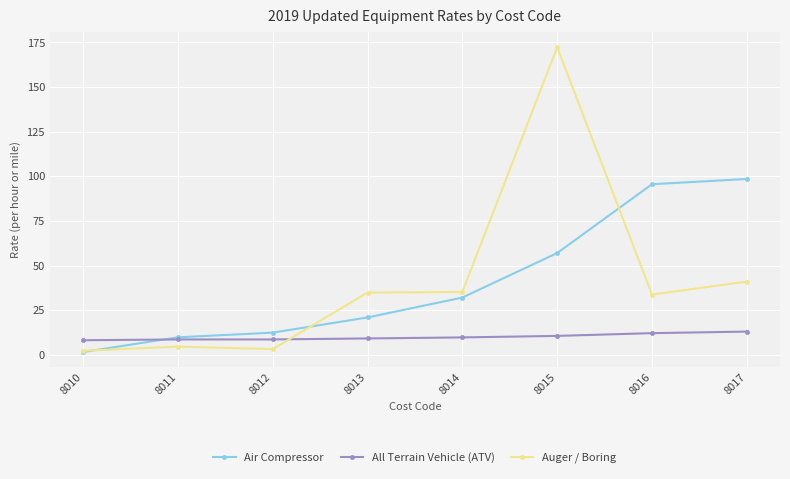

Between which two adjacent categories do All Terrain Vehicle (ATV) and Auger / Boring first intersect?

8012 and 8013